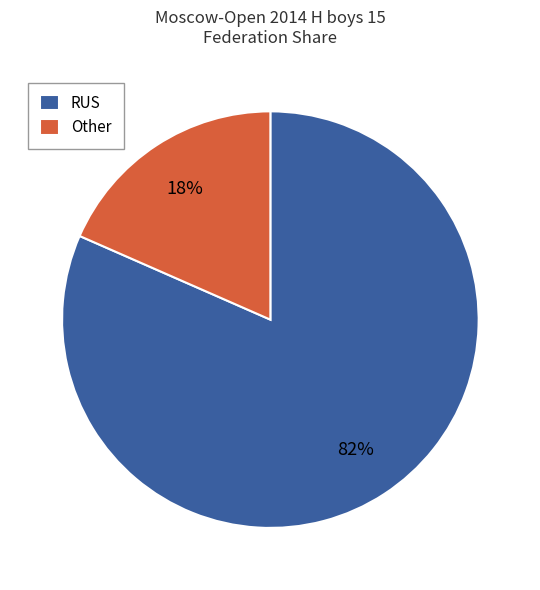

How many segments does this pie chart have?

2